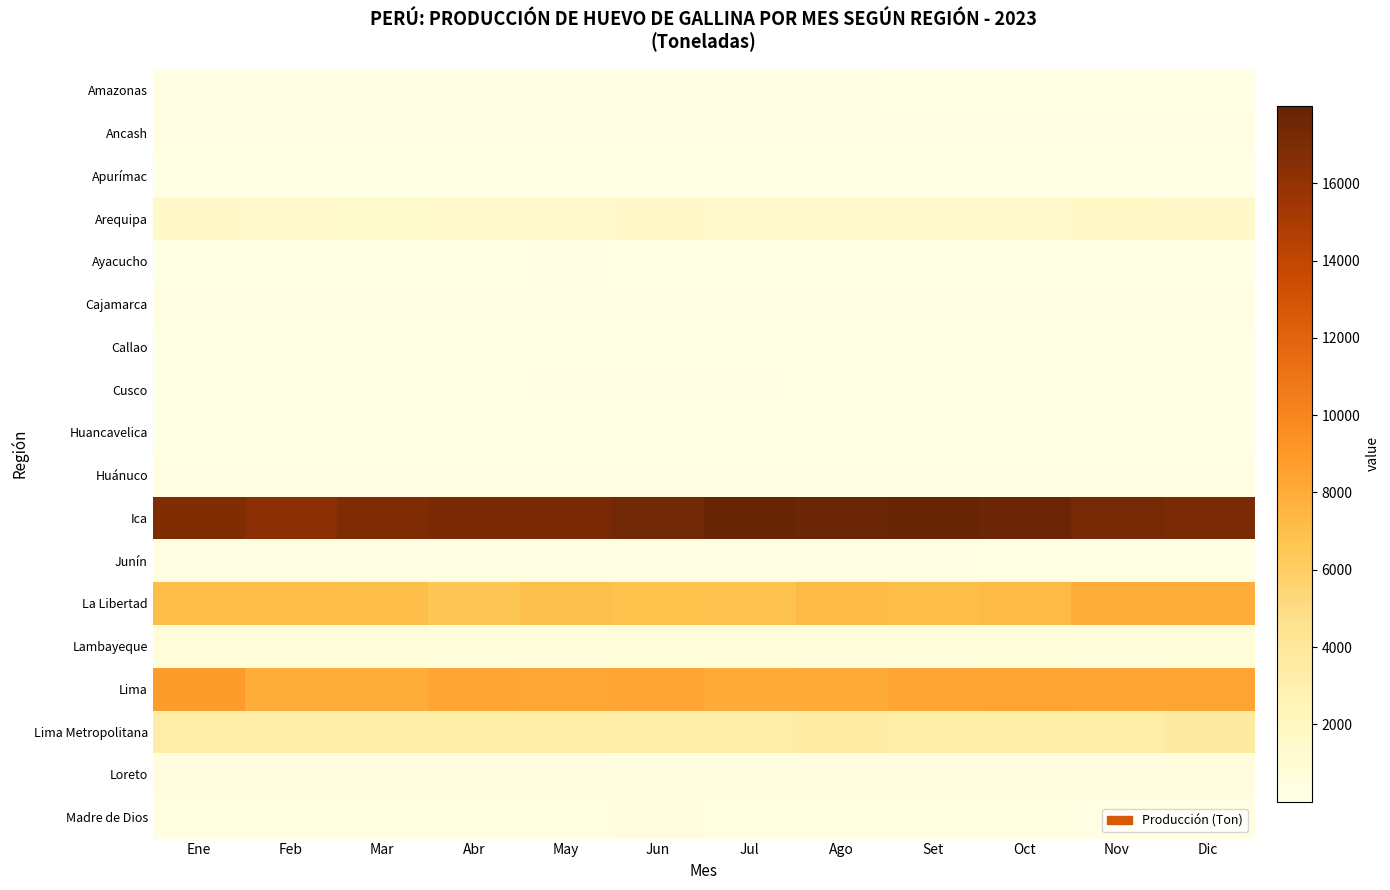

Between Jun and Jul, which series saw the biggest shift?

Ica